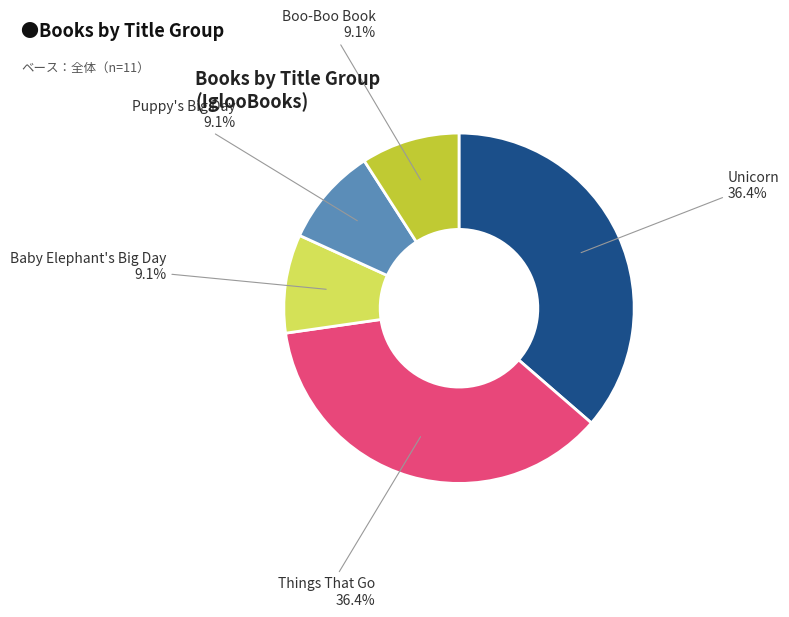

Is there a majority slice in this chart?

No